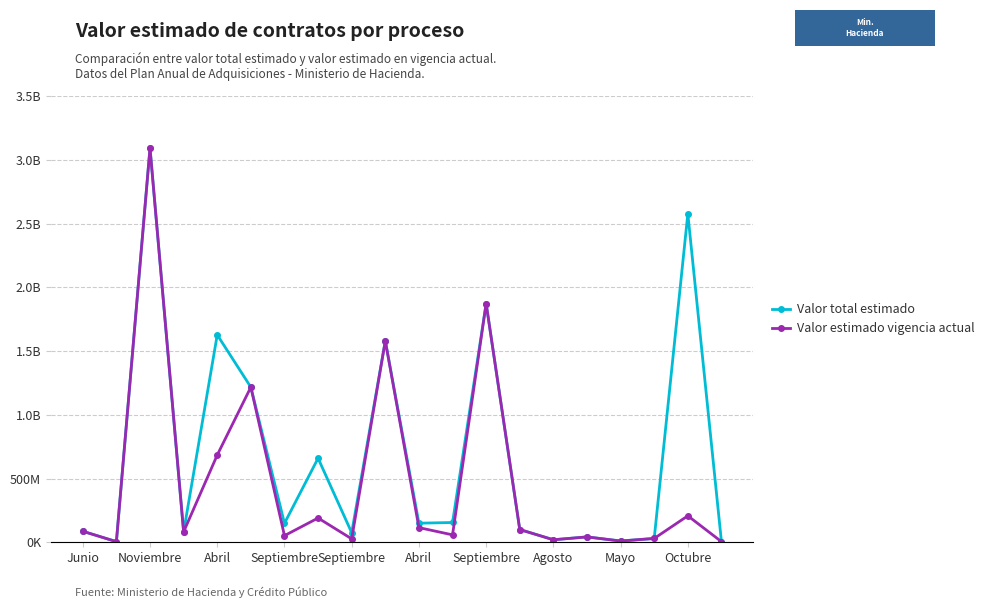

Is this an area chart (filled region under the line)?

No